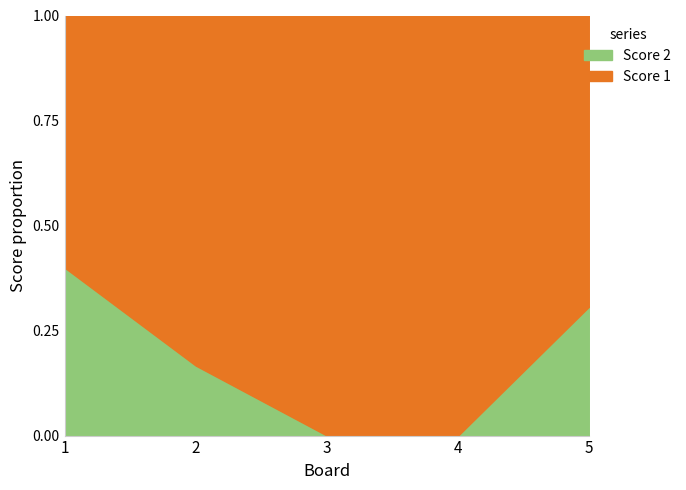

Which series has the widest spread of values?

Score 1